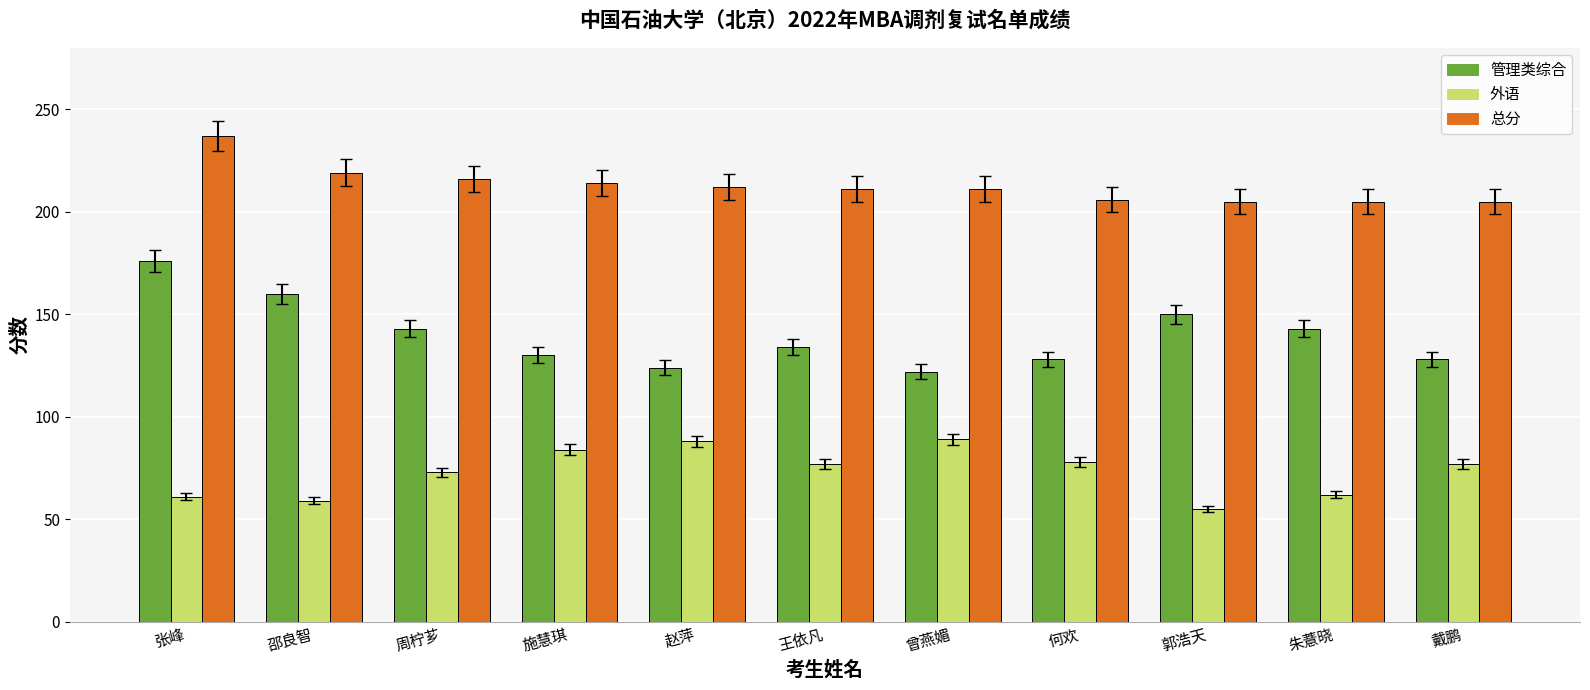

Which series has the largest range (max minus min)?

管理类综合